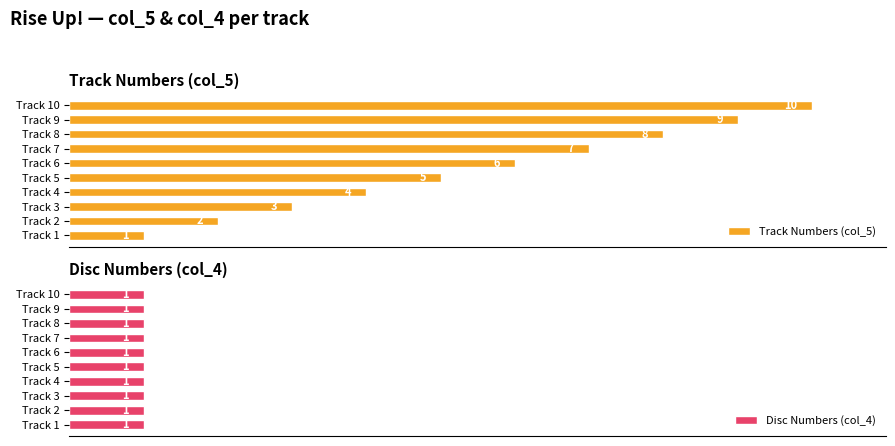

Count the number of data series in this chart.

2